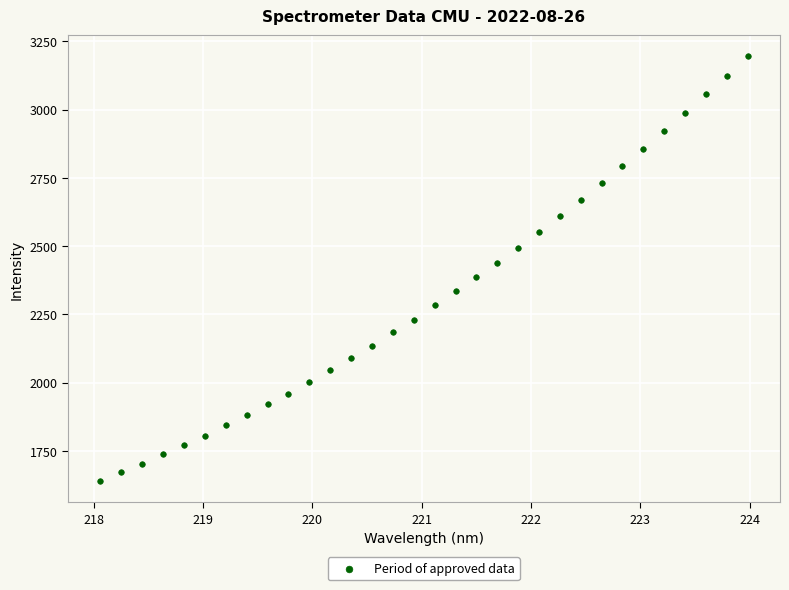

What is the range of Y values (max minus min)?

1555.6